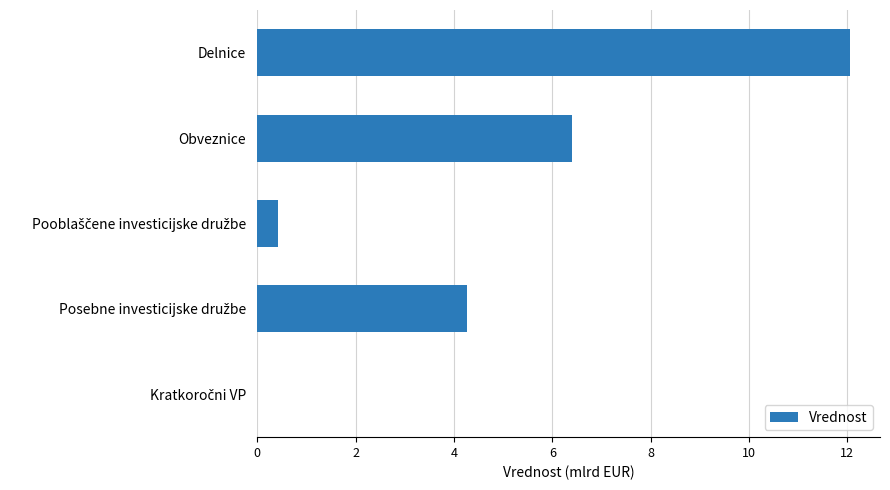

How many categories are shown in the chart?

5